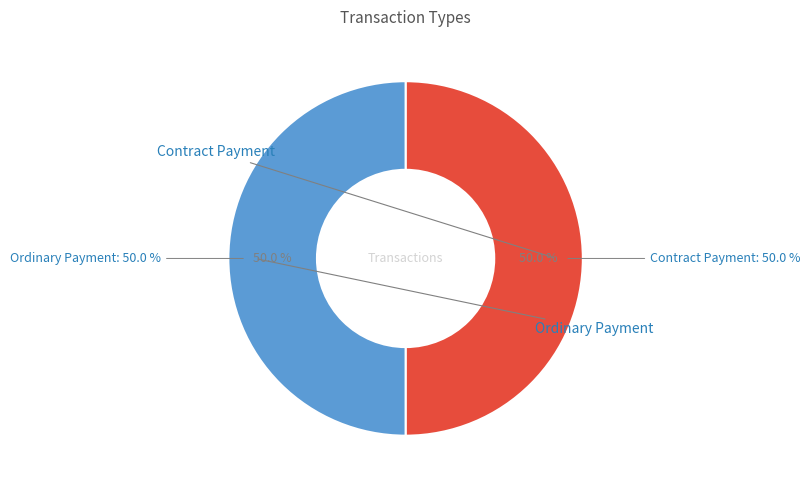

How many slices are in this pie chart?

2